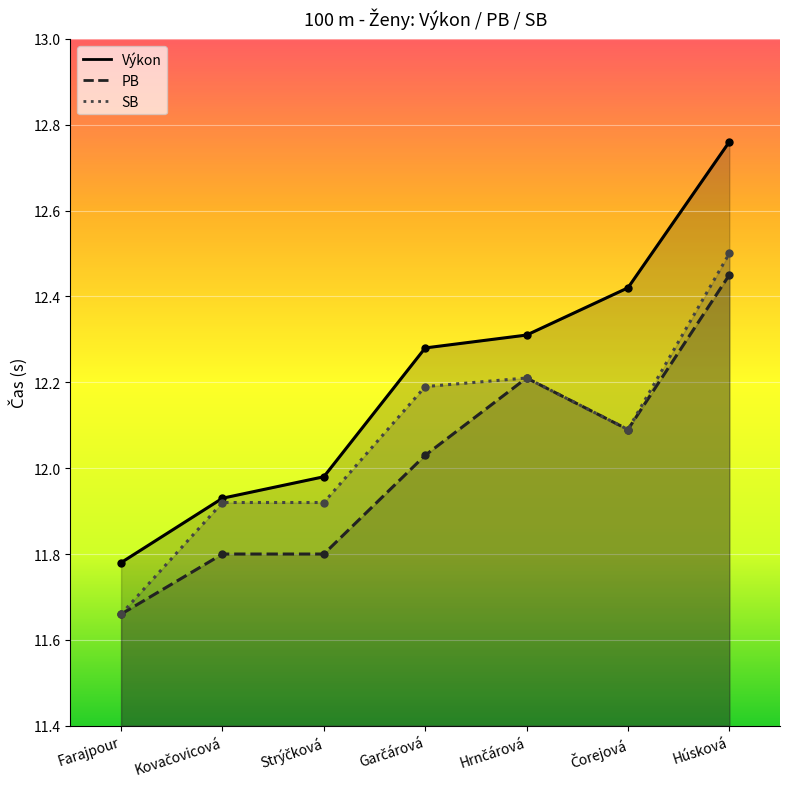

What is the average value of the SB series?

12.1